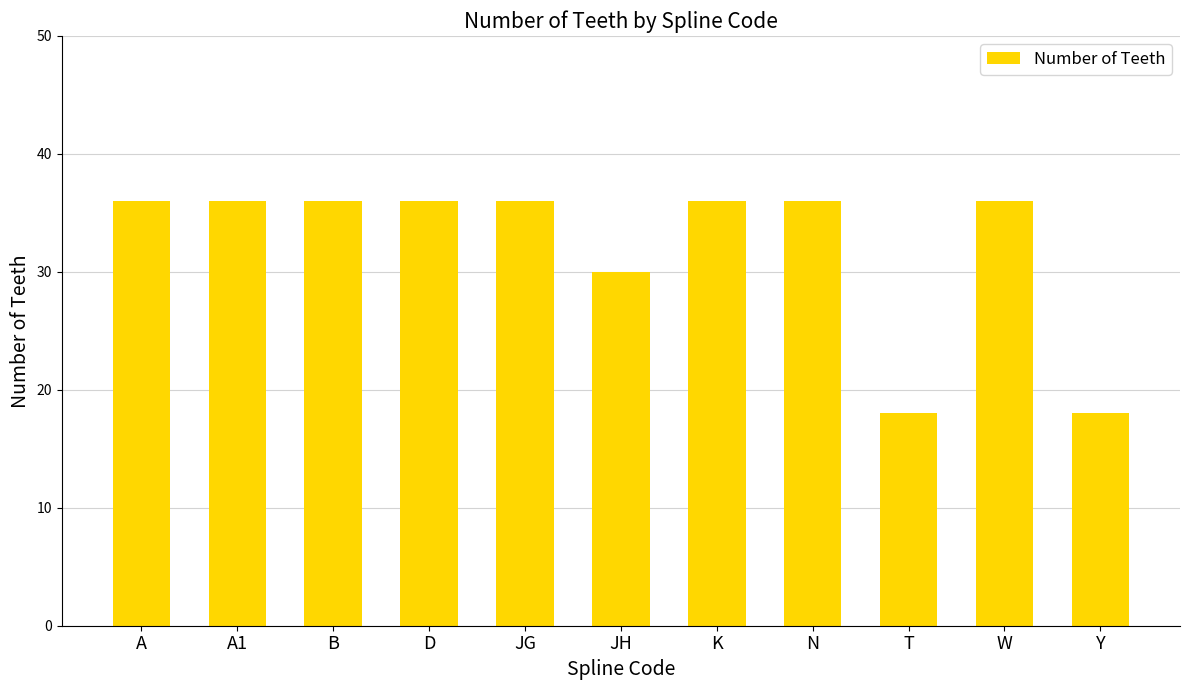

Approximately how many times larger is the value at JH compared to T?

1.7